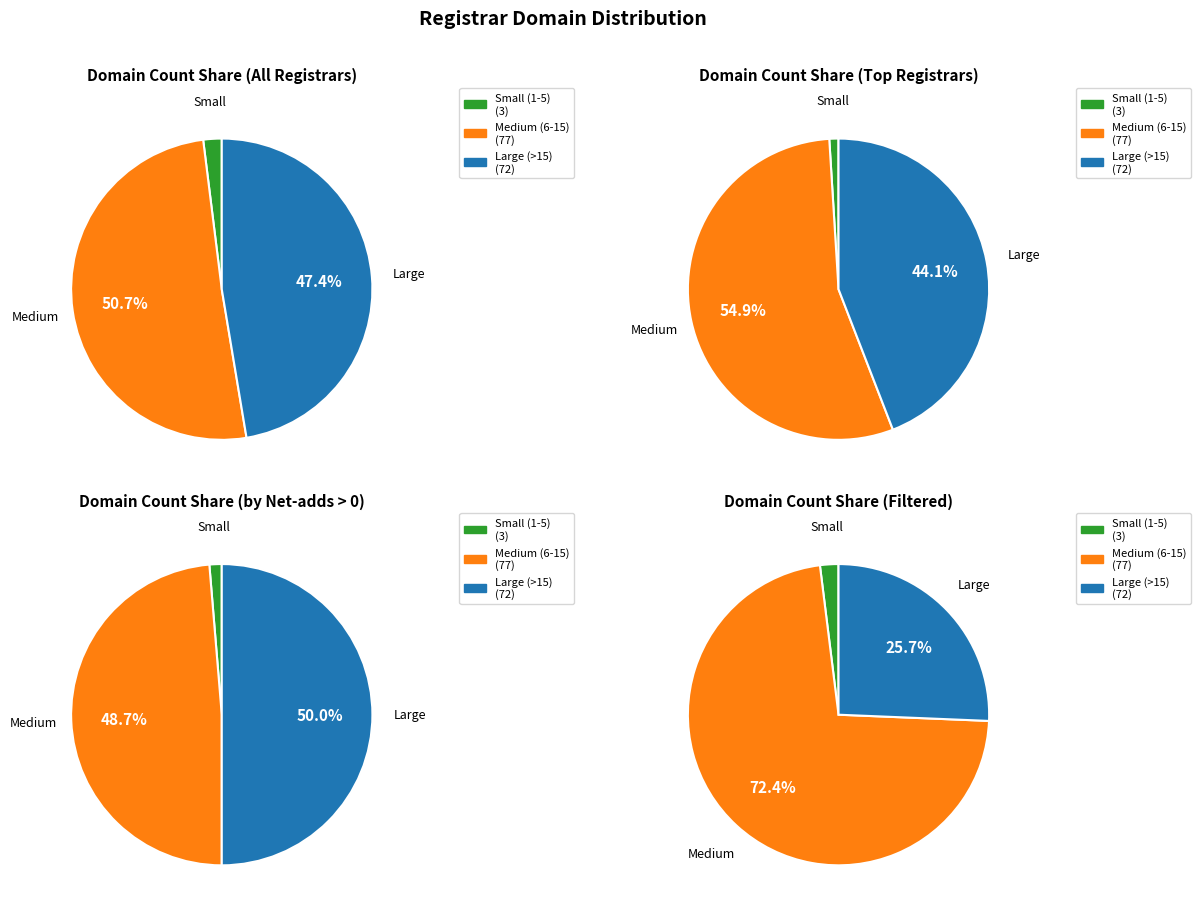

Count the number of slices in the pie.

12